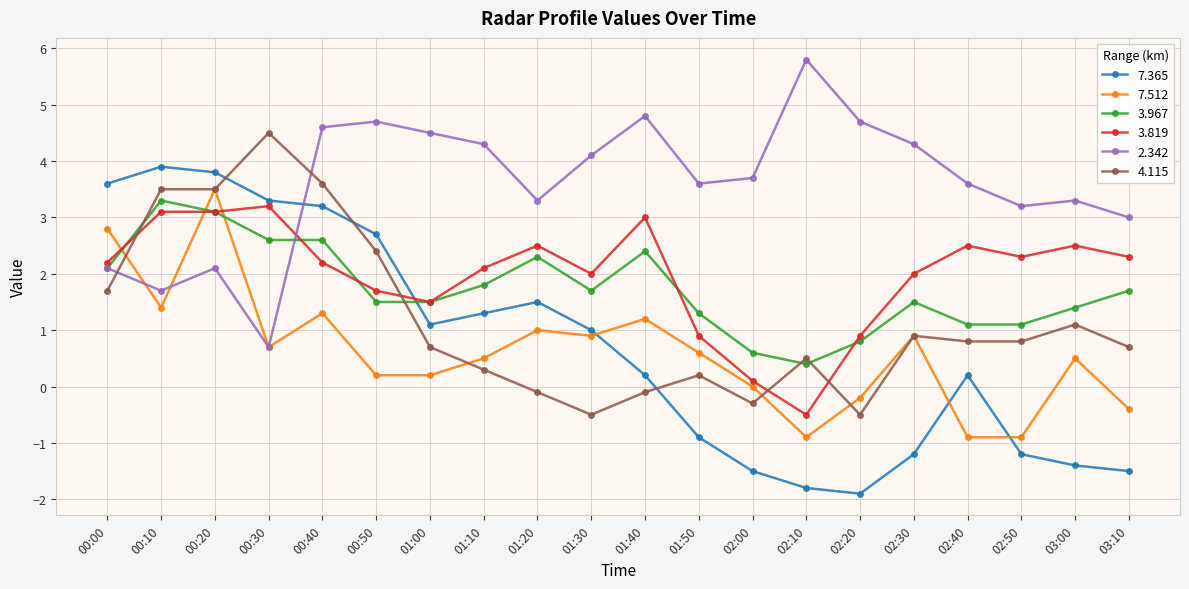

True or false: 3.967 and 7.365 intersect in this chart.

True